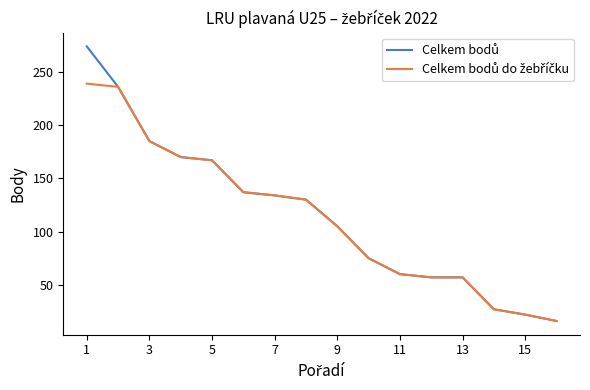

What is the minimum value shown in the chart?

16